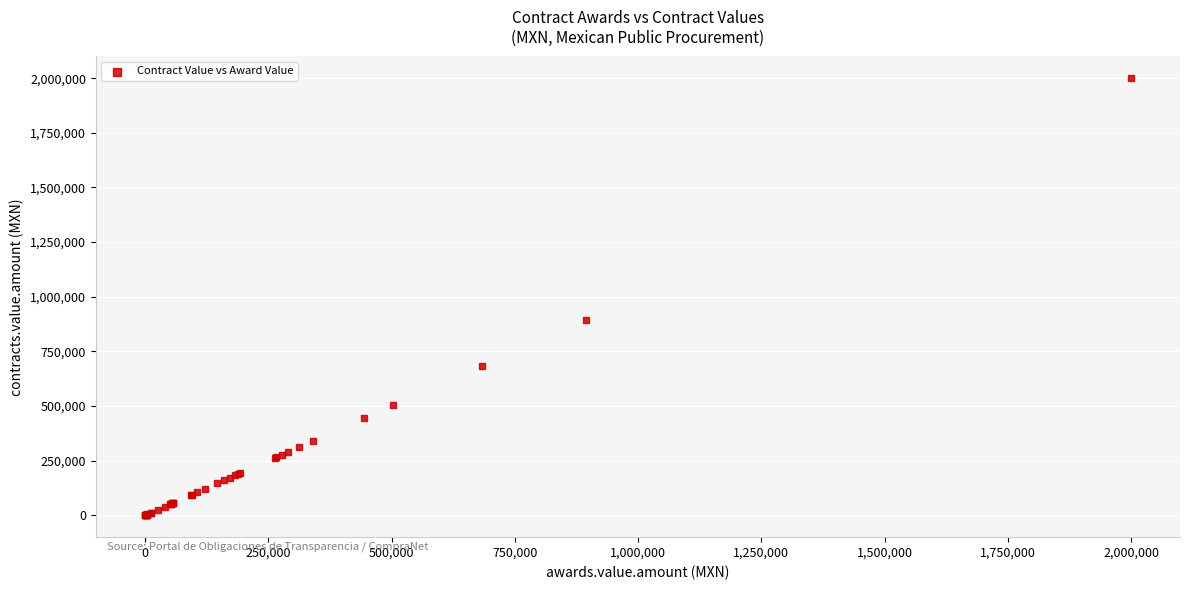

What Y value in the scatter plot is closest to 999694?

893961.0